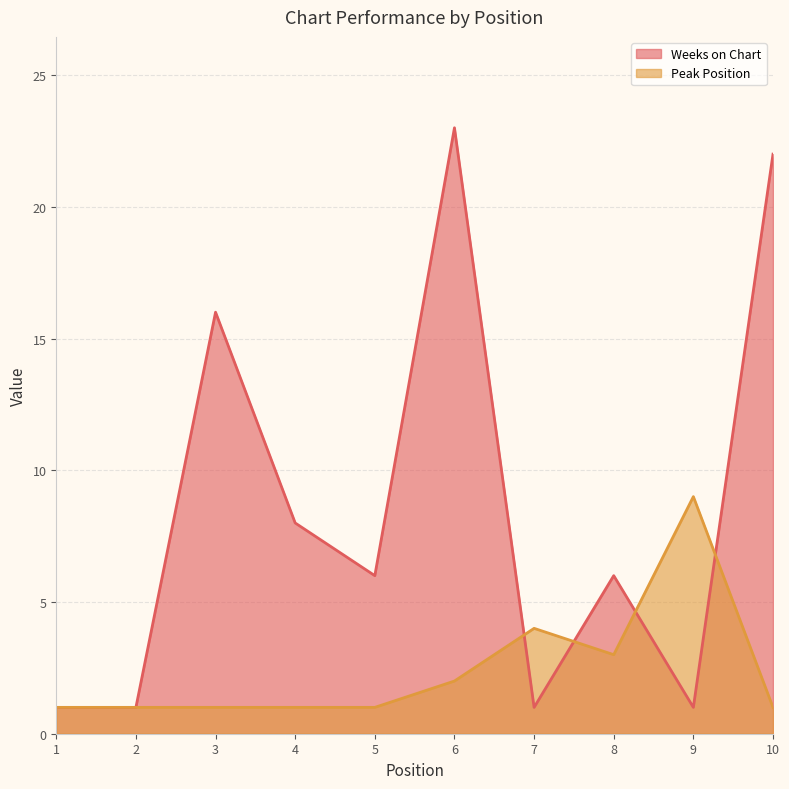

Count the number of categories in the chart.

10